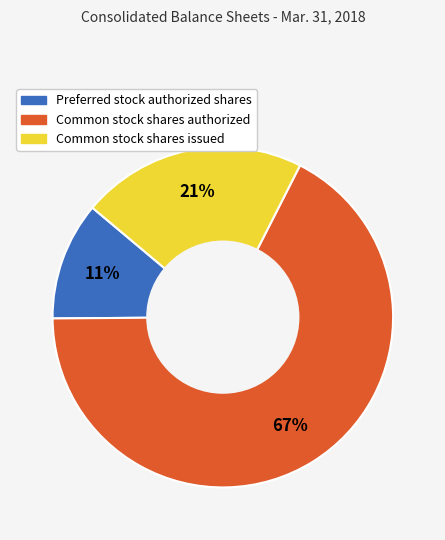

To the nearest percent, what is the average slice percentage?

33%